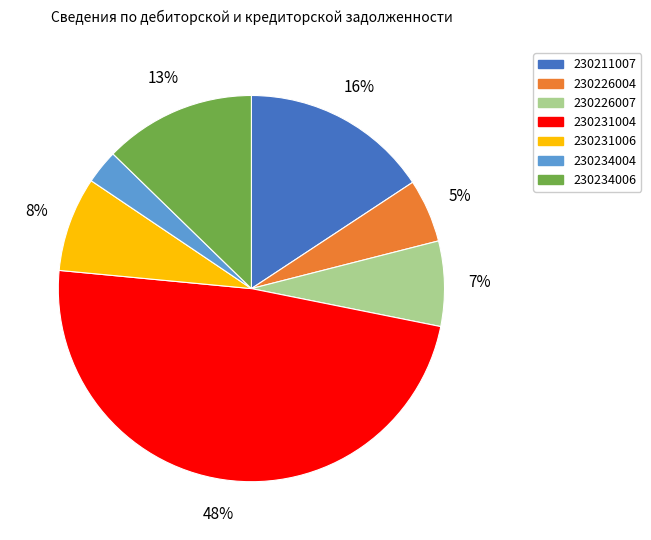

To the nearest percent, what portion does 230234004 represent?

3%